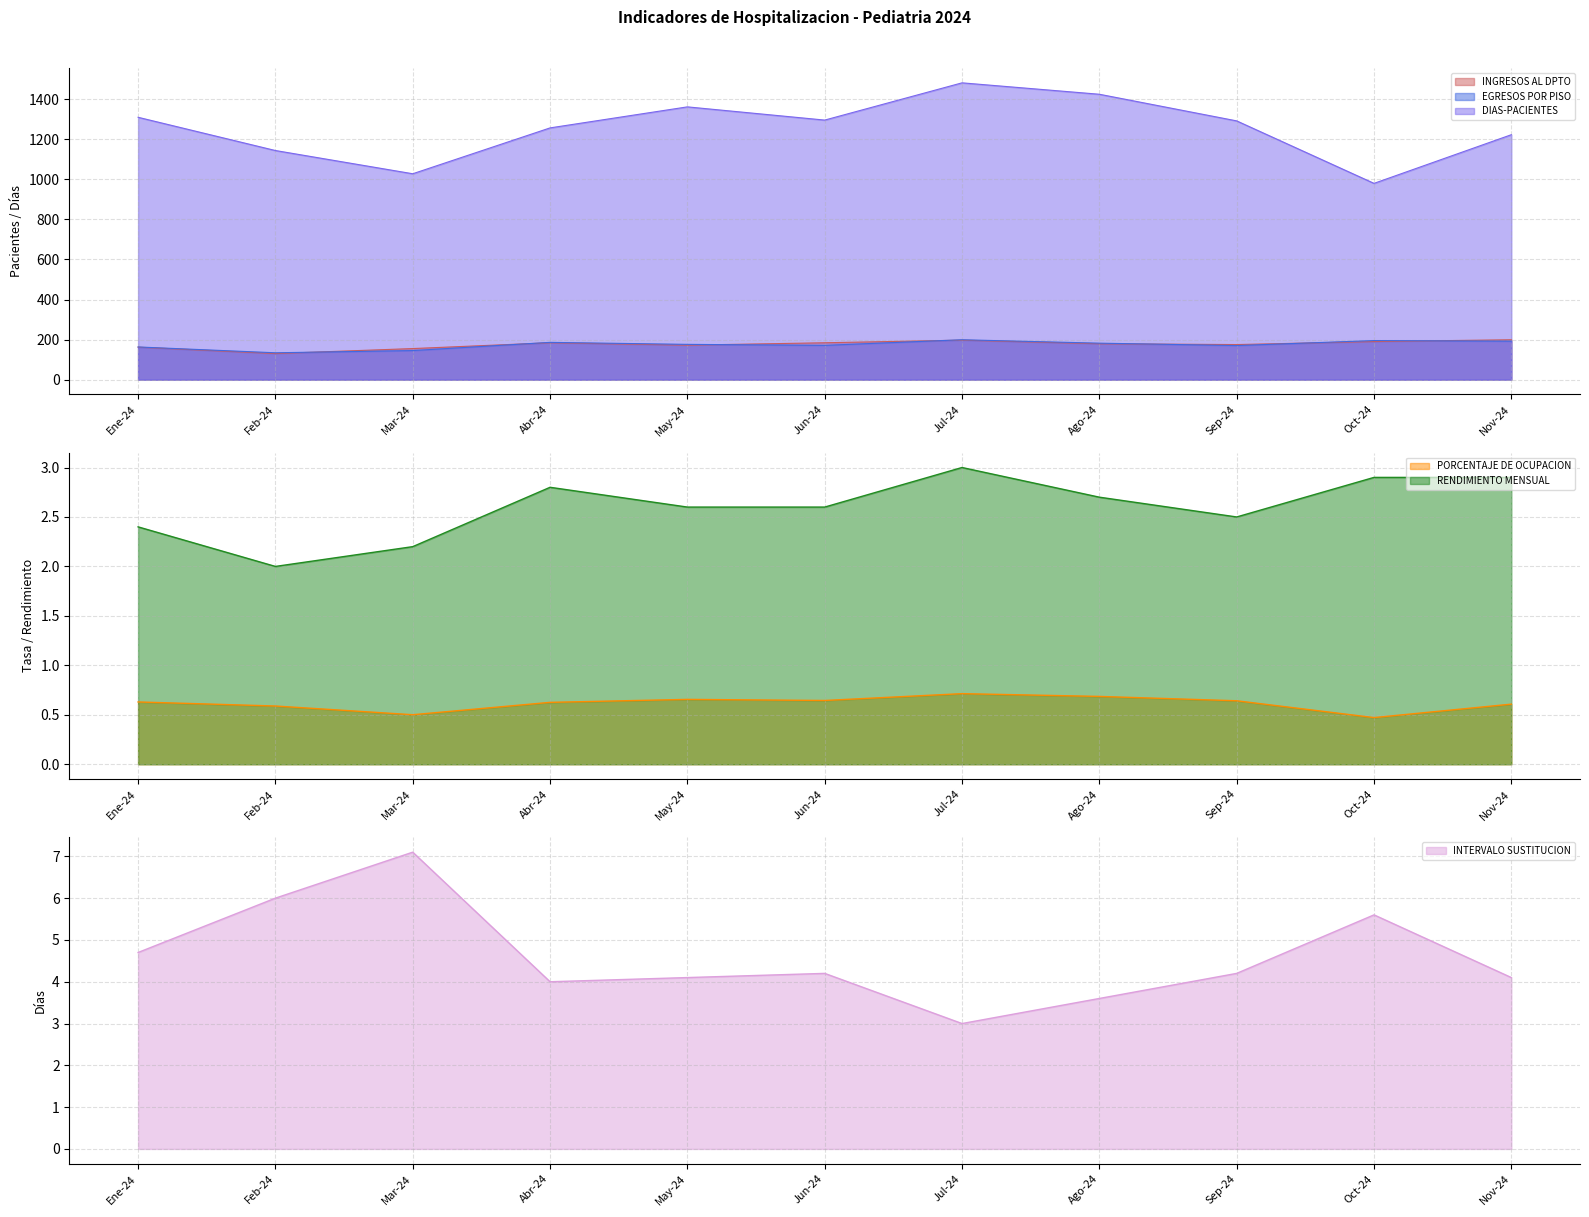

What is the difference between the highest and lowest values at Ago-24?

1424.3